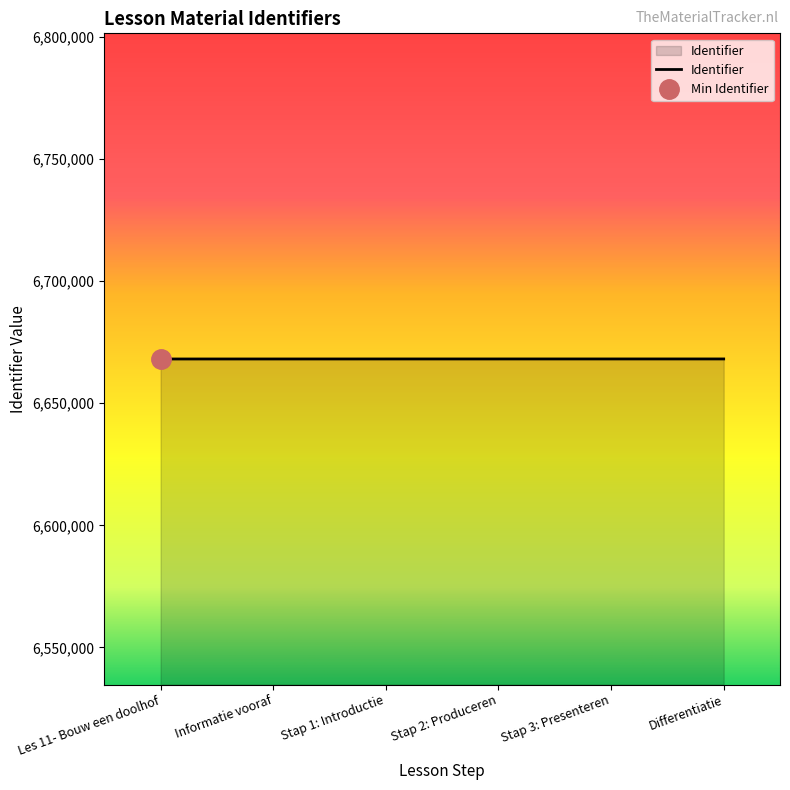

What is the sum of all values?

40008872